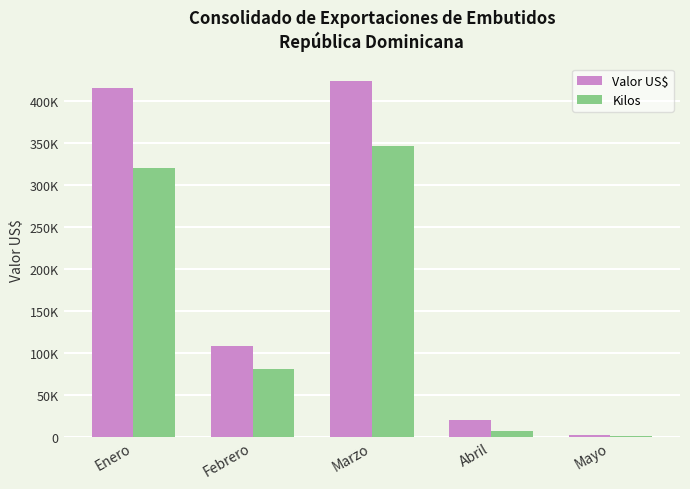

Which label corresponds to the largest value in the chart?

Marzo